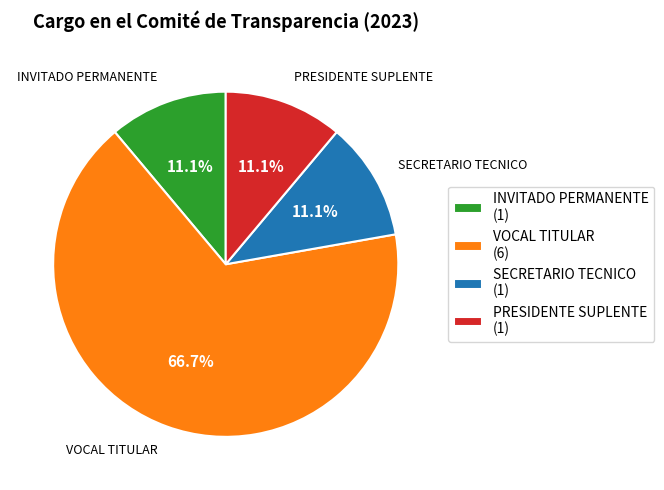

Between PRESIDENTE SUPLENTE (1) and VOCAL TITULAR (6), which is larger?

VOCAL TITULAR (6)